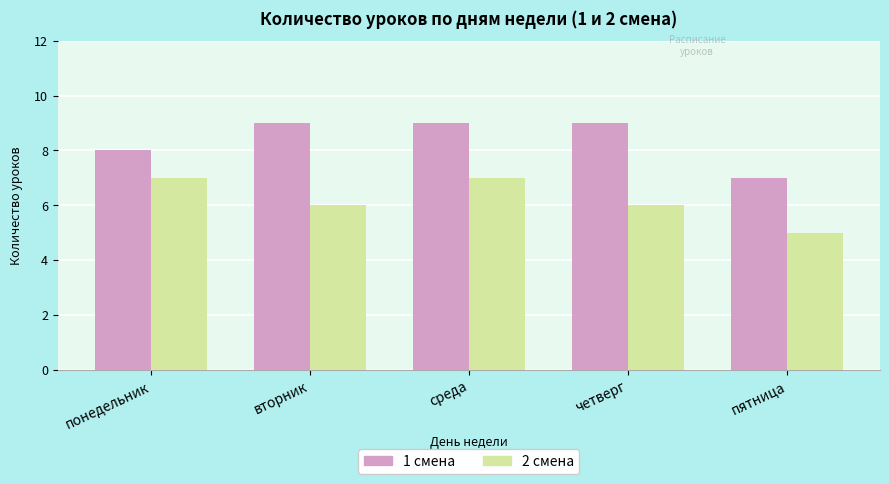

True or false: 2 смена has a value of 8 at пятница.

False